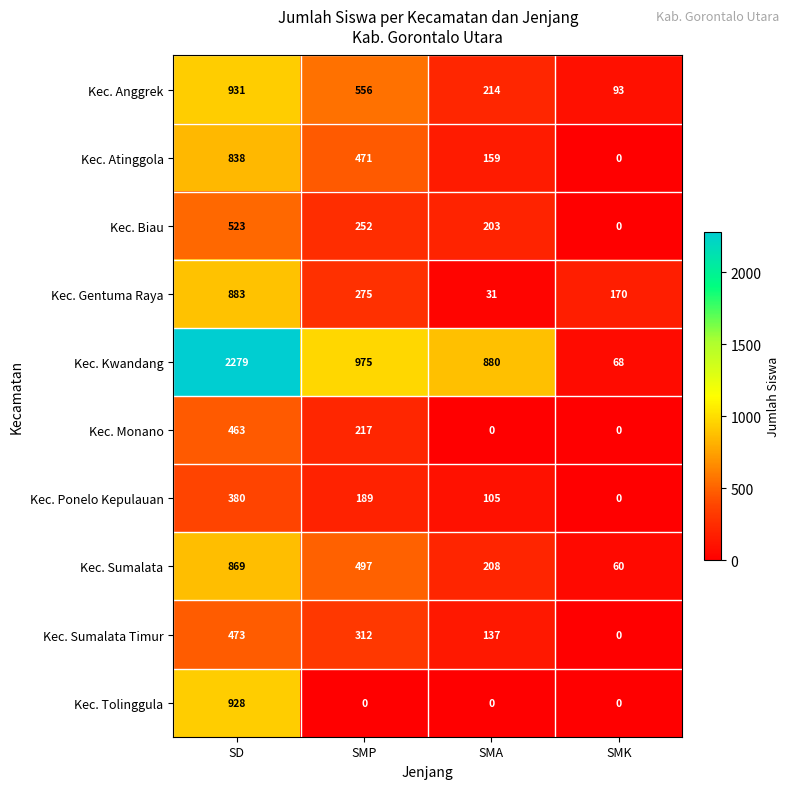

What is the maximum value for Kec. Monano?

463